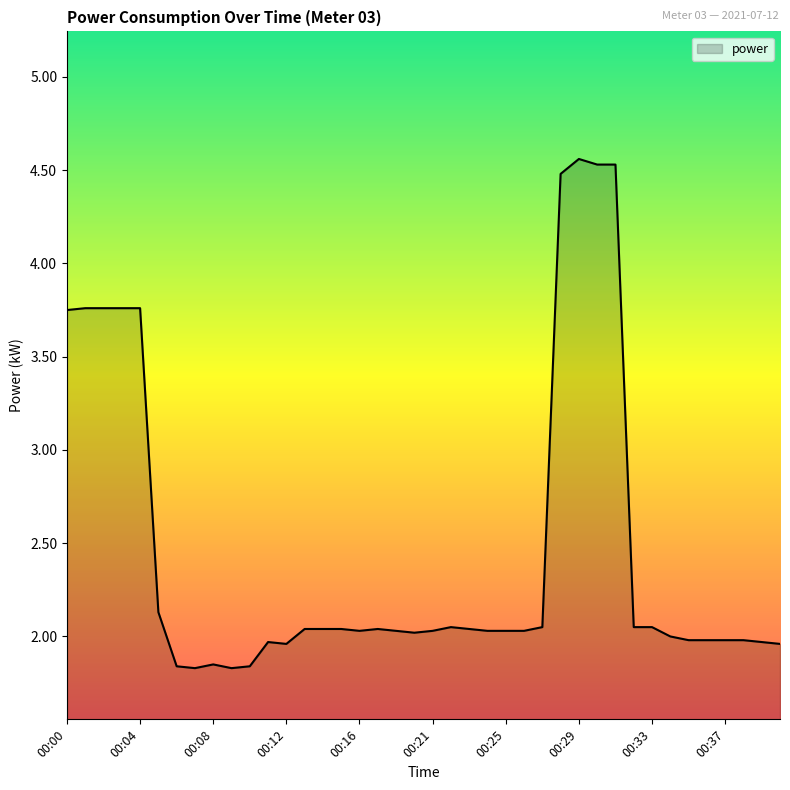

What is the difference between the maximum and minimum values?

2.7